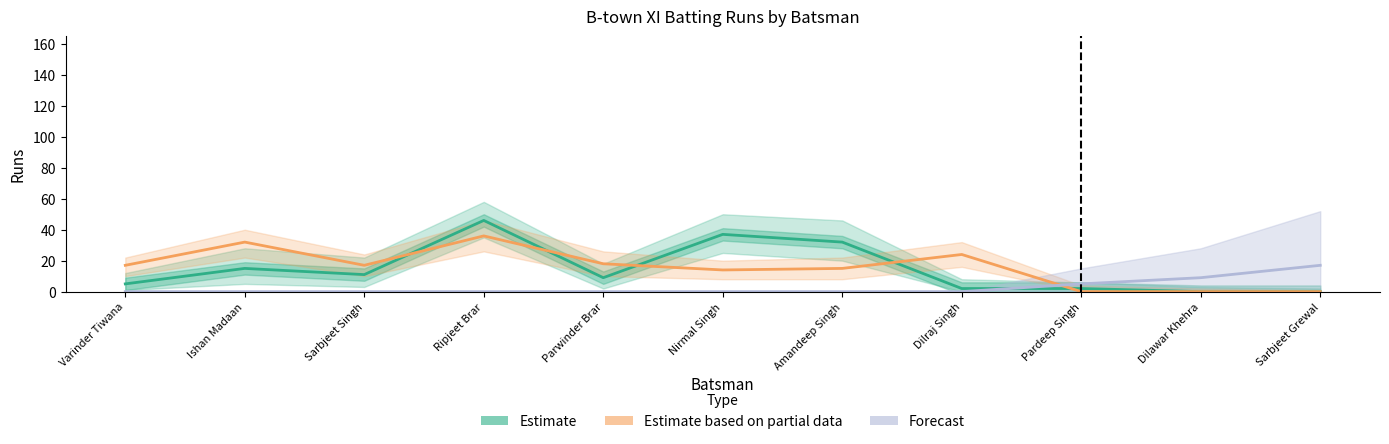

Which series has the largest range (max minus min)?

Estimate